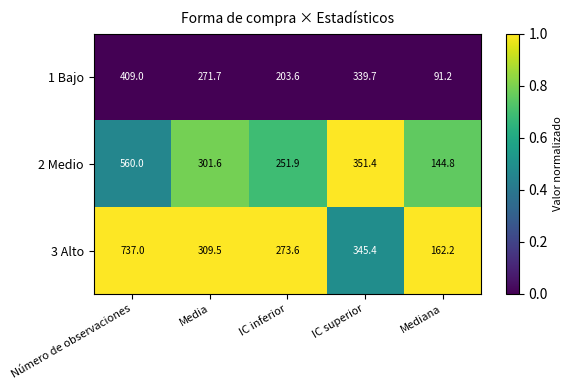

Is it true that 1 Bajo equals 91.2 at Mediana?

True